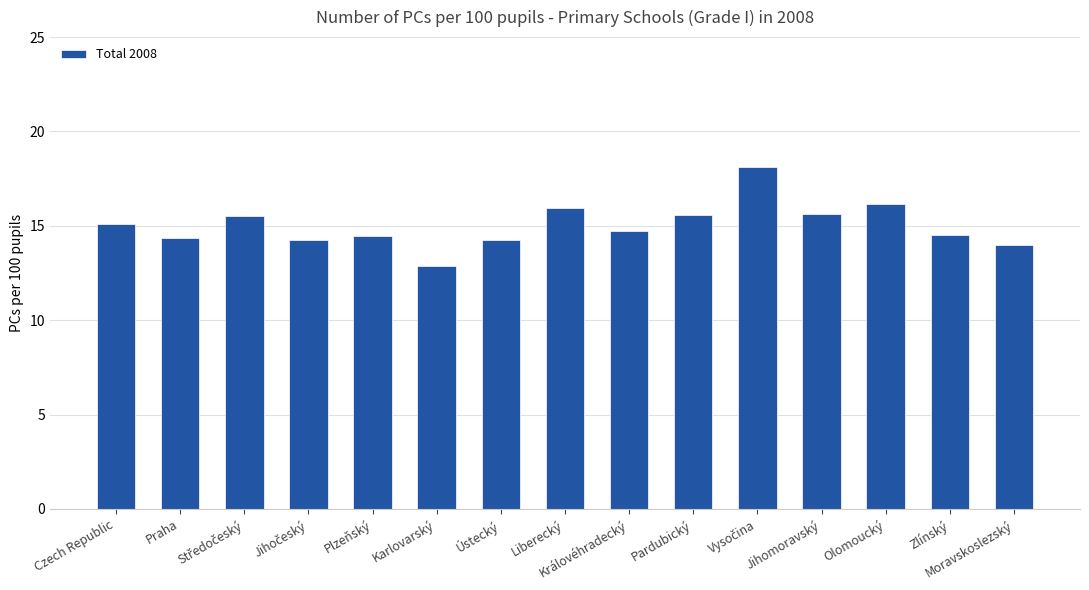

What is the sum of all values?

225.4